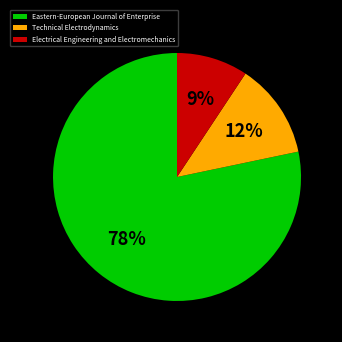

True or false: Electrical Engineering and Electromechanics accounts for 9% of the total.

True